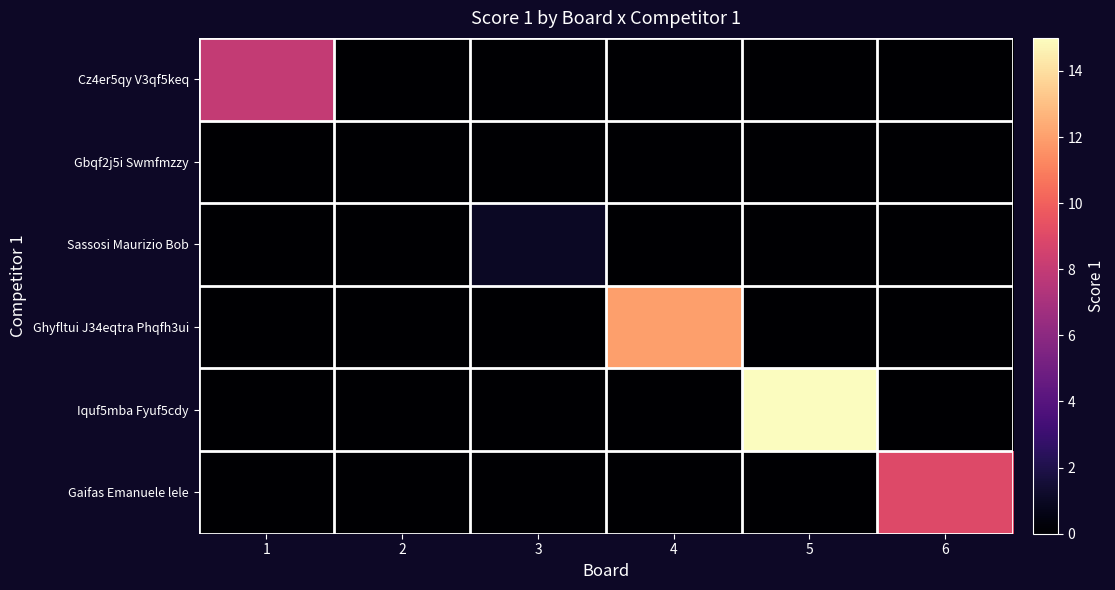

At which category does the chart reach its peak across all series?

5